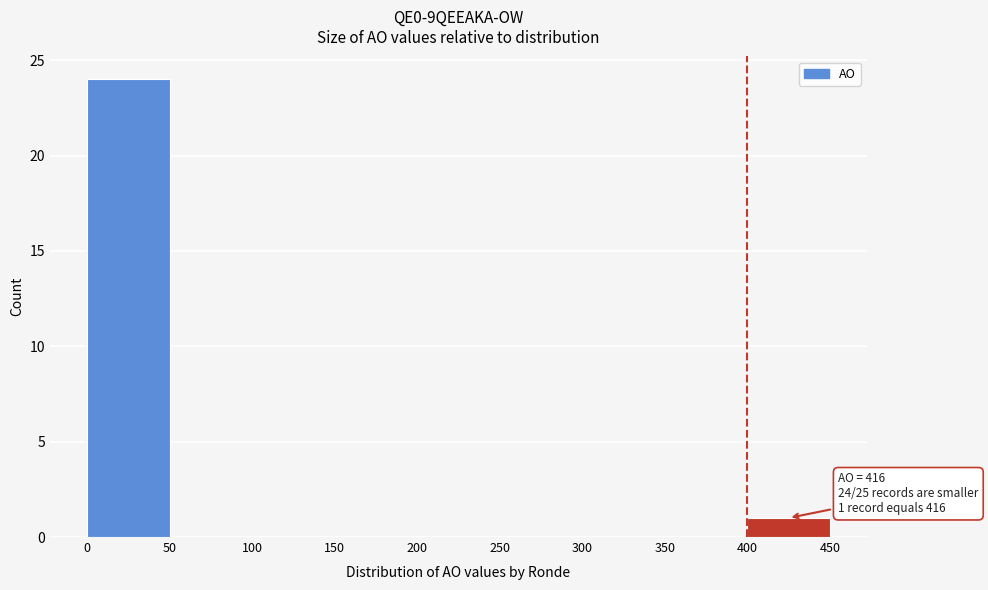

Over which range of the x-axis is the bar tallest?

0 to 50